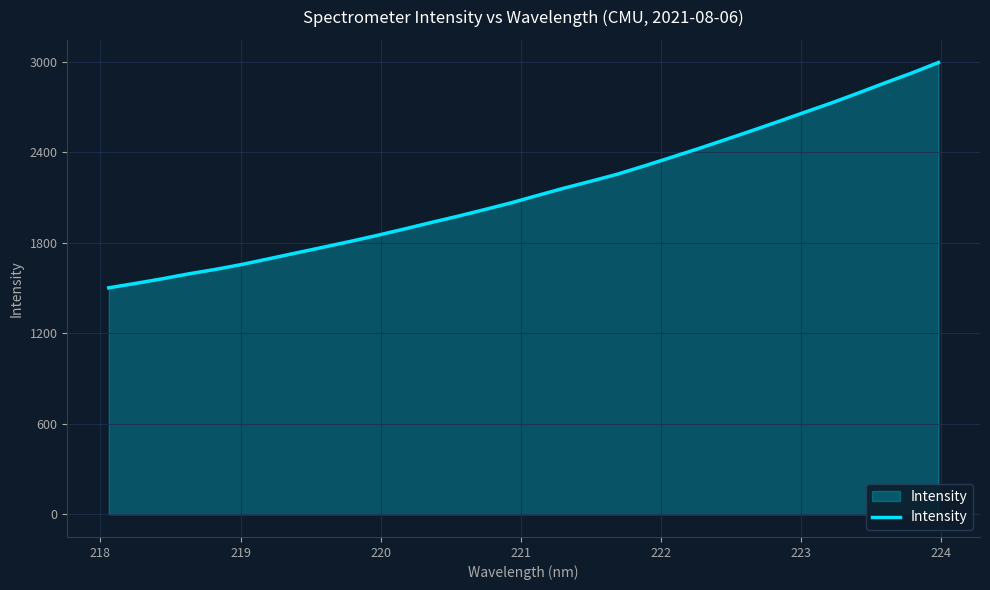

What is the greatest value displayed?

2996.9